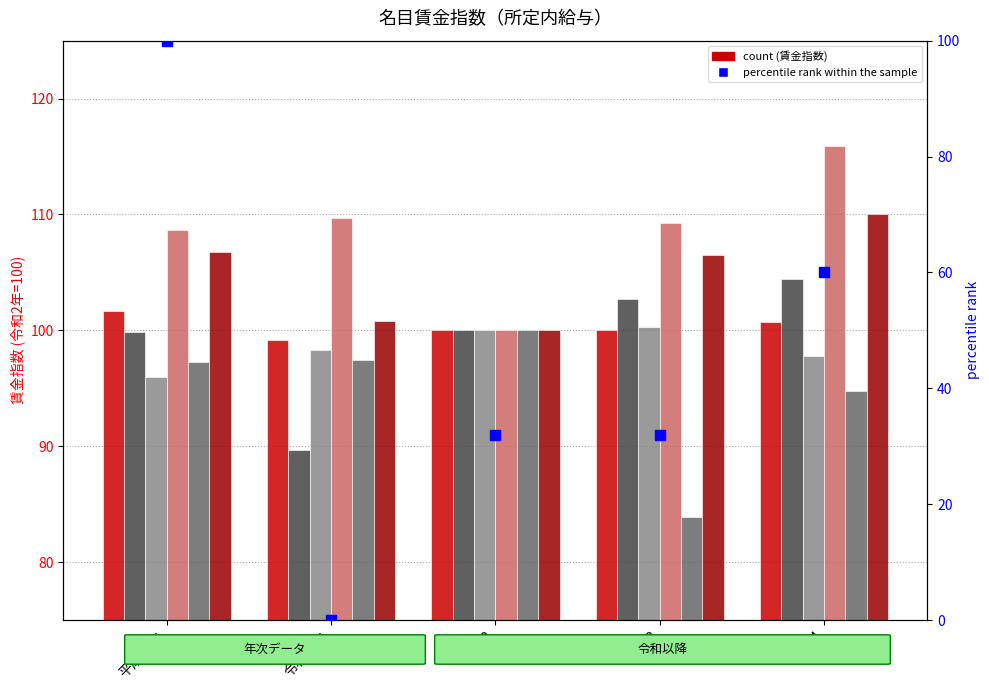

Which series contains the lowest Y value?

情報通信業